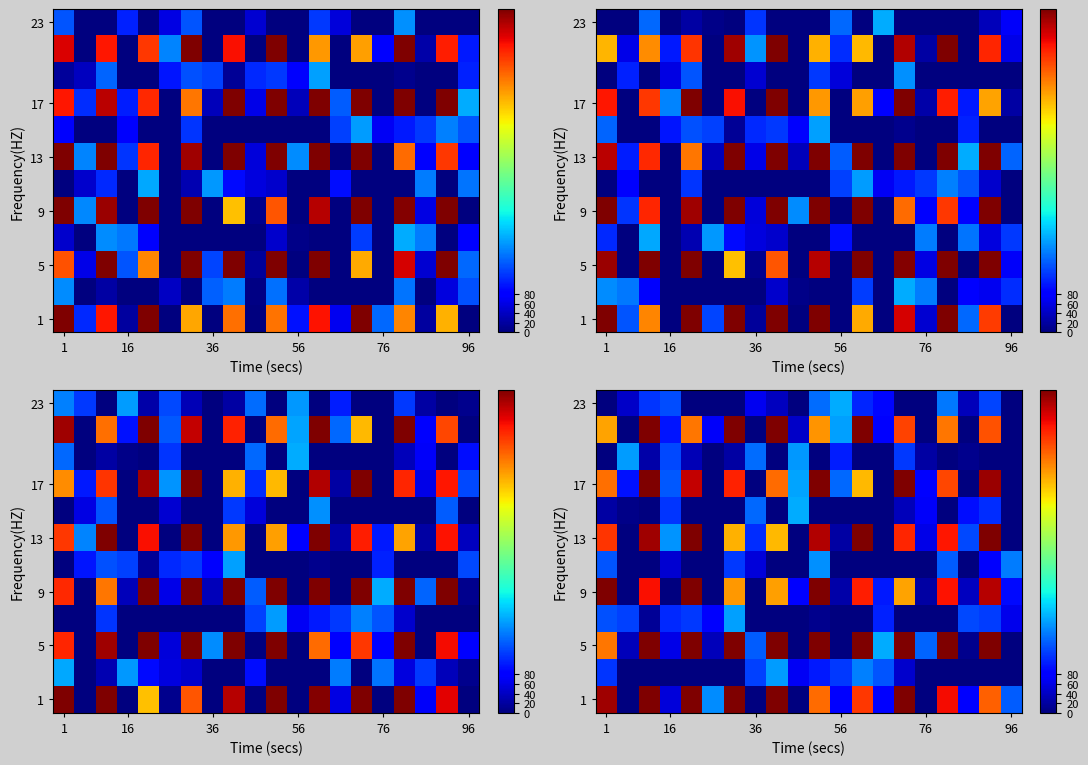

What is the difference between the highest and lowest values at 56?

182.1